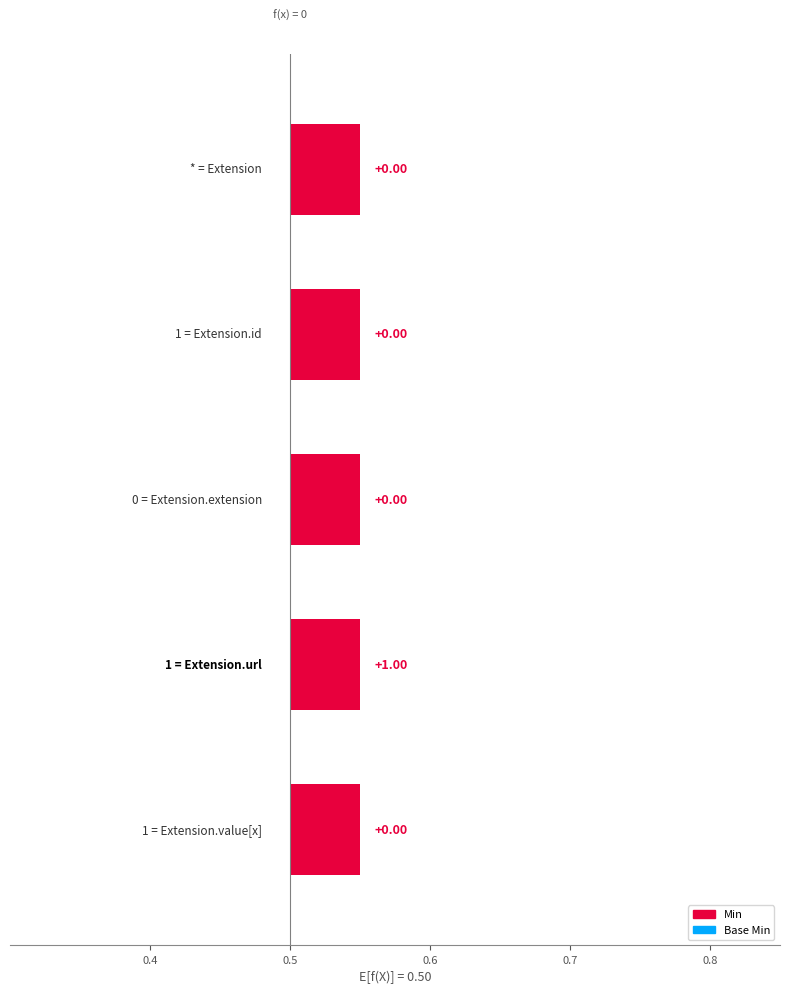

How many data points does each series have?

5